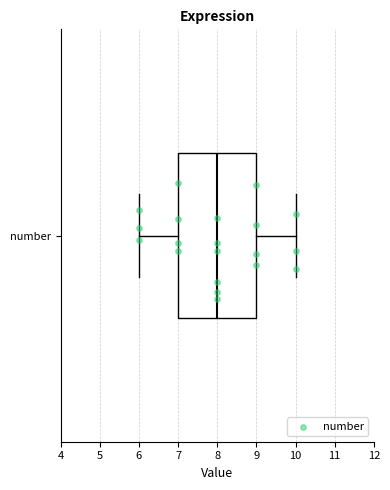

Read this box plot against the x-axis: the position of the median line, the range covered by the box, and the ends of both whiskers. The values are not printed on the chart, so give them approximately, as read against the axis.

median 8, box 7 to 9, whiskers 6 to 10